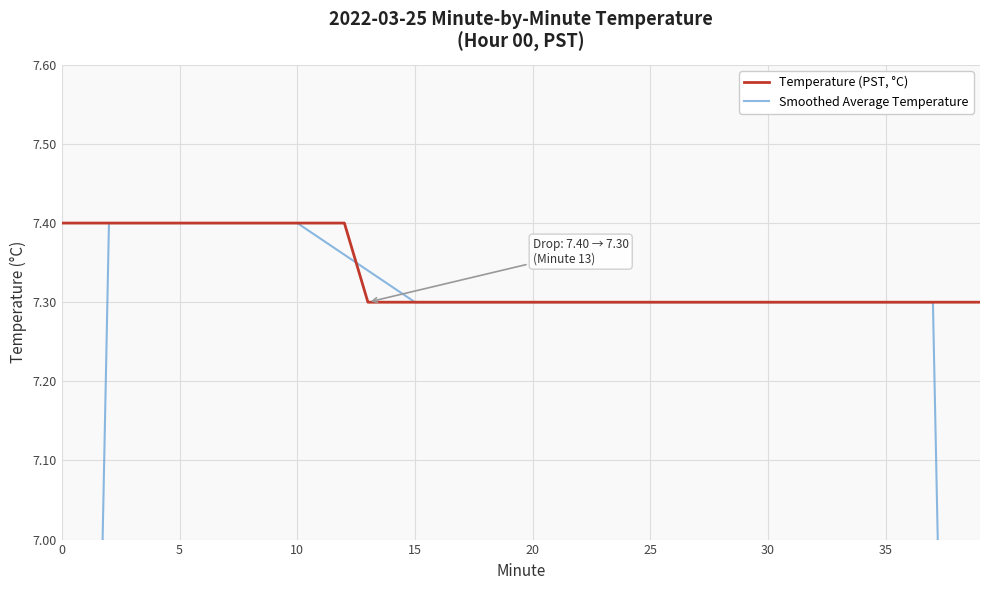

Does the chart display data point markers on the line(s)?

No